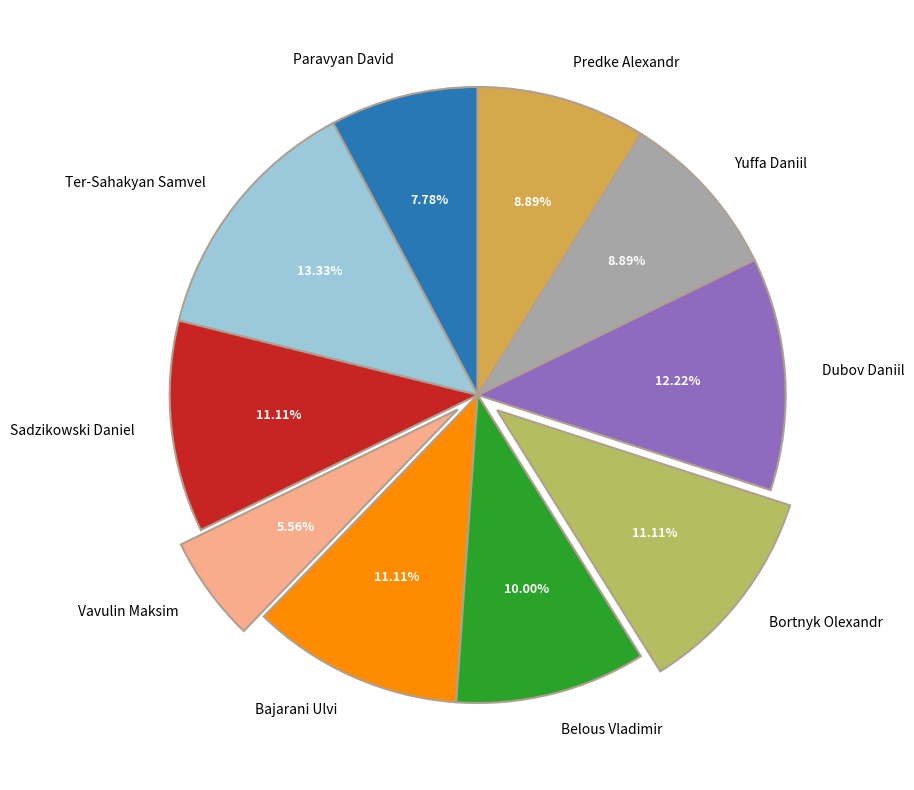

Combined, do Bajarani Ulvi and Predke Alexandr account for over 50%?

No